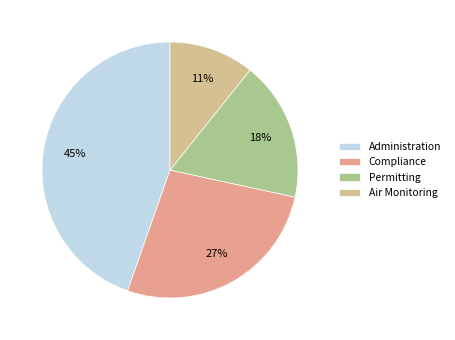

What percentage is the Permitting slice, to the nearest percent?

18%